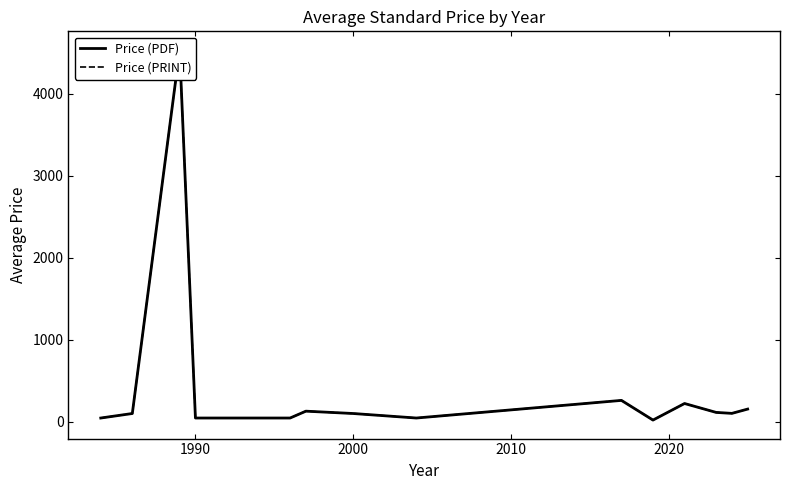

True or false: Price (PDF) has a value of 151.5 at 2000.

False